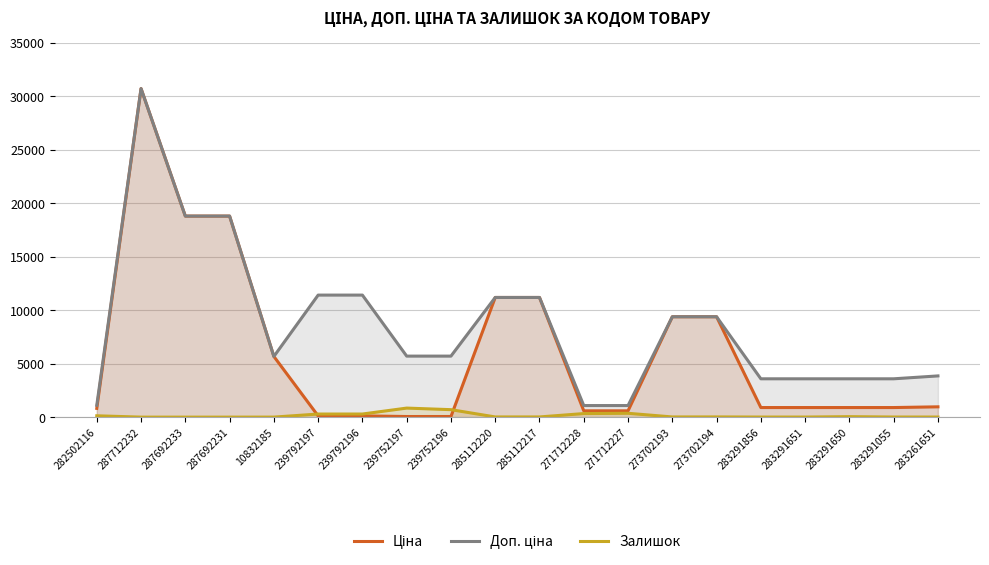

Rank the series by their maximum value, from highest to lowest.

Ціна, Доп. ціна, Залишок